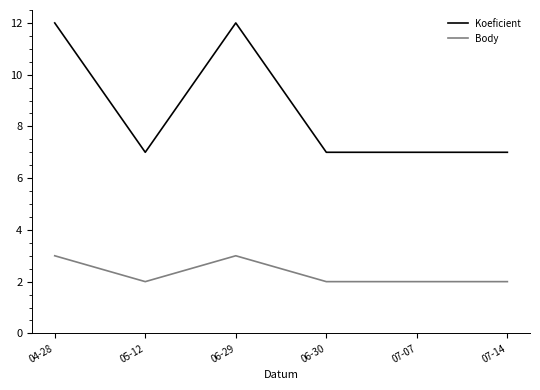

True or false: Body and Koeficient cross at least once.

False